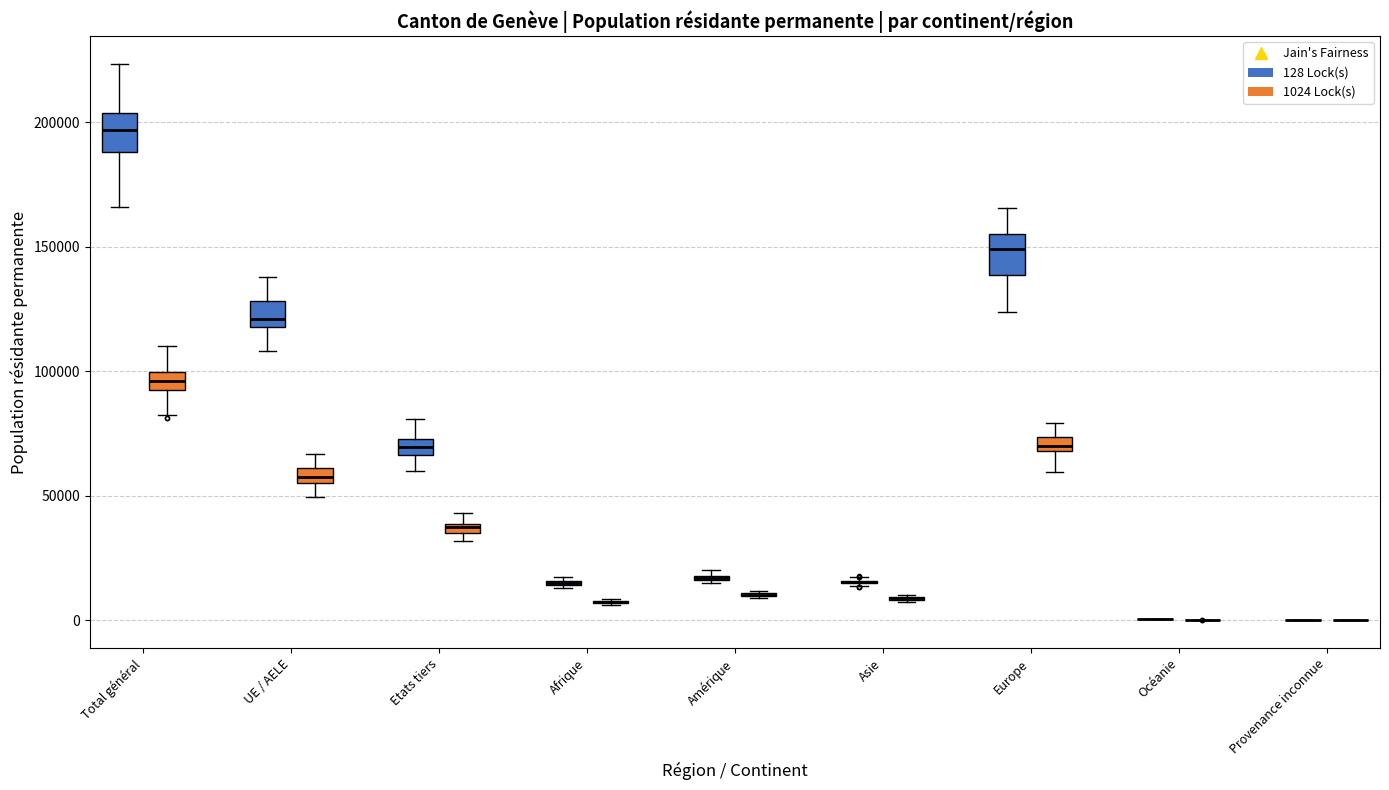

Where does the lower whisker of the box for UE / AELE (1024 Lock(s)) end on the y-axis? The values are not printed on the chart, so give them approximately, as read against the axis.

50000